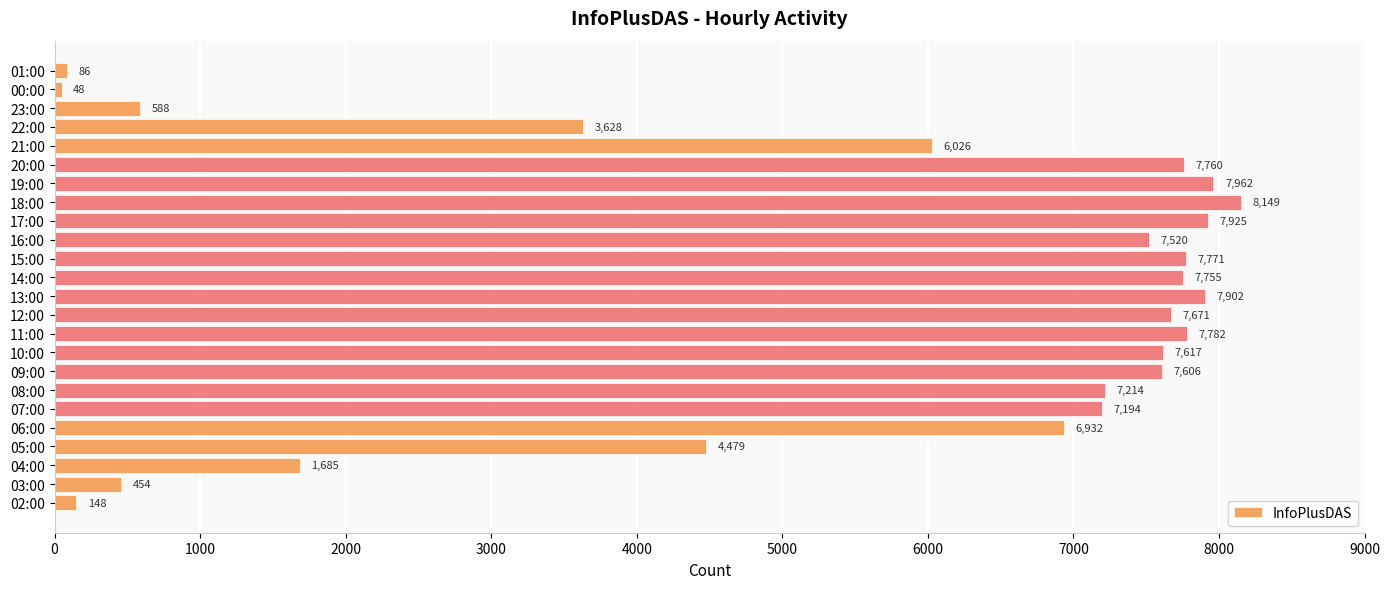

Rank the categories by value from lowest to highest.

00:00, 01:00, 02:00, 03:00, 23:00, 04:00, 22:00, 05:00, 21:00, 06:00, 07:00, 08:00, 16:00, 09:00, 10:00, 12:00, 14:00, 20:00, 15:00, 11:00, 13:00, 17:00, 19:00, 18:00